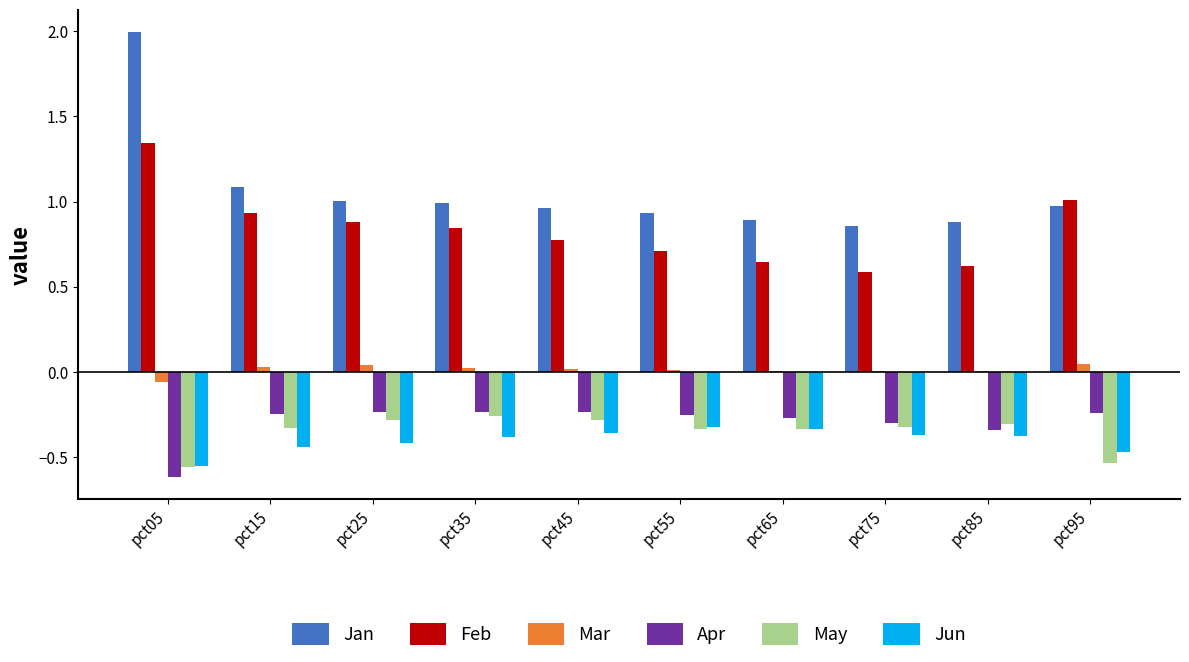

Is the value of Apr at pct05 greater than the value of Jan at pct05?

No